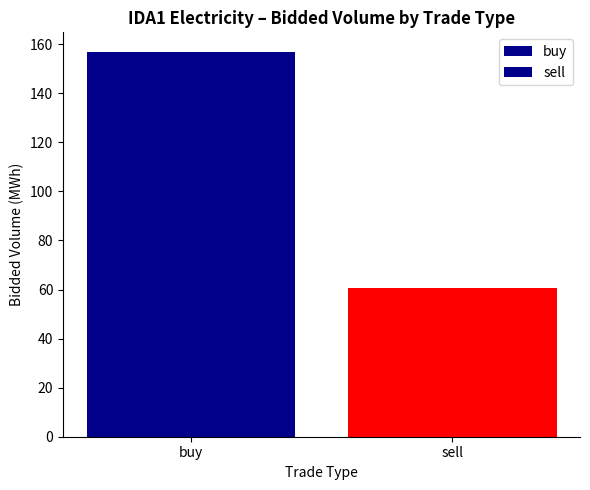

List the labels in order of value, smallest first.

sell, buy